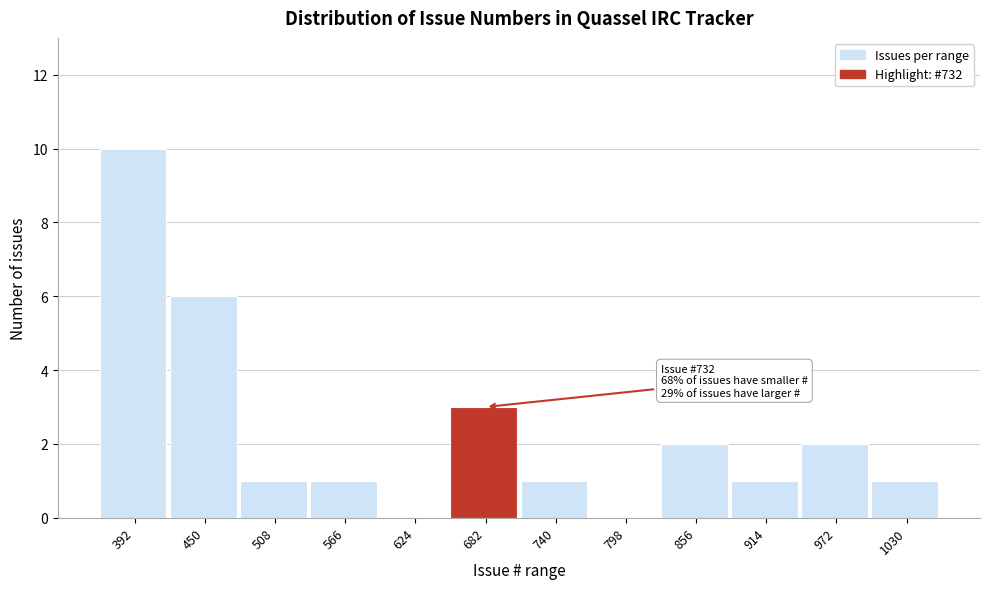

Reading right to left, list all the values displayed in this chart.

1030=1	972=2	914=1	856=2	798=0	740=1	682=3	624=0	566=1	508=1	450=6	392=10